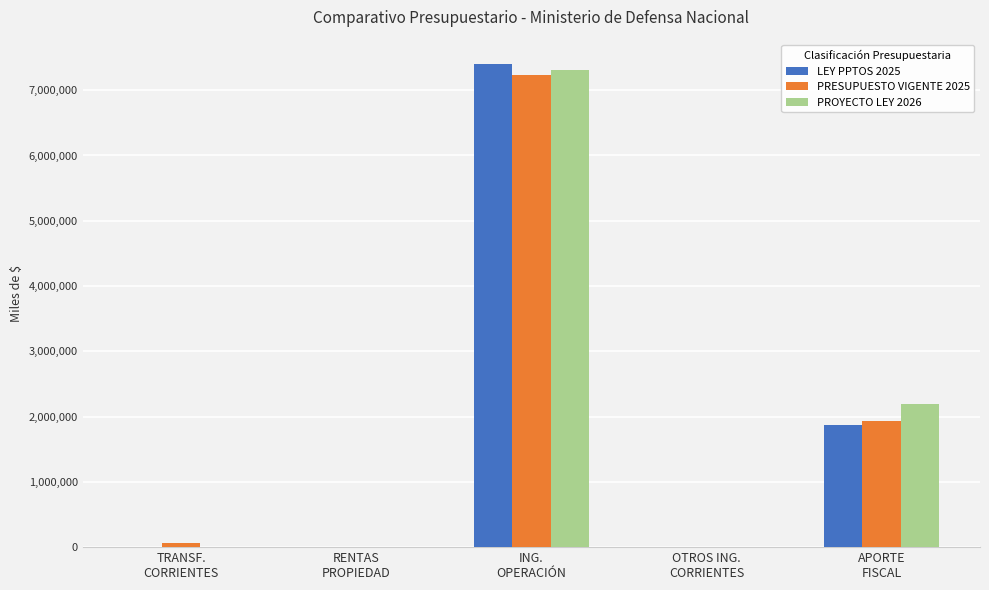

What is the greatest value displayed?

7403847